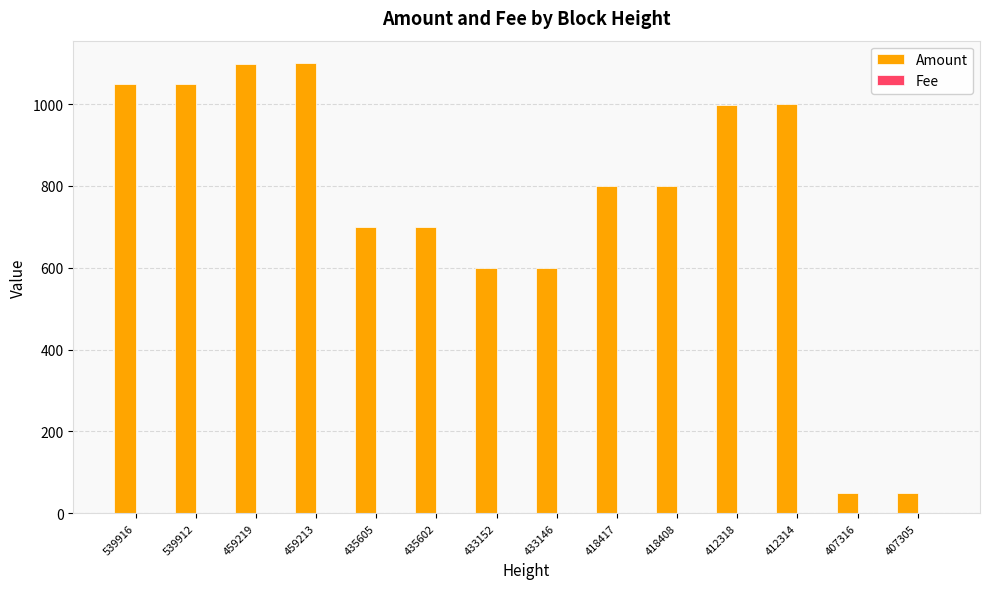

What is the sum of all Amount values?

10593